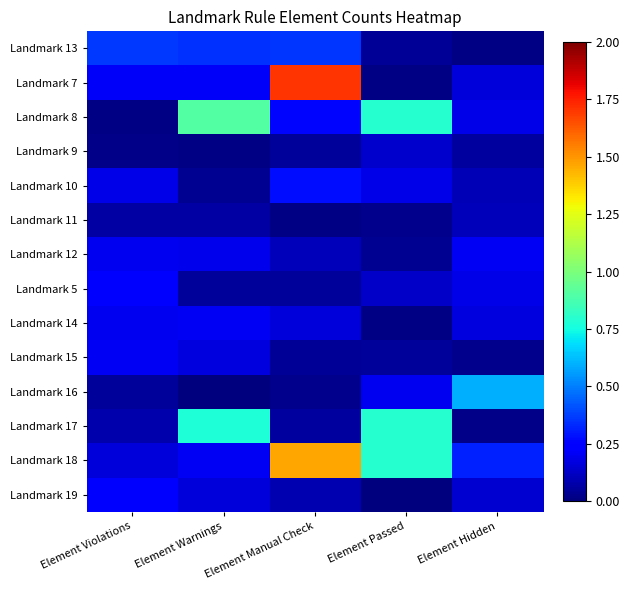

What is the difference between the highest and lowest values at Element Passed?

0.8